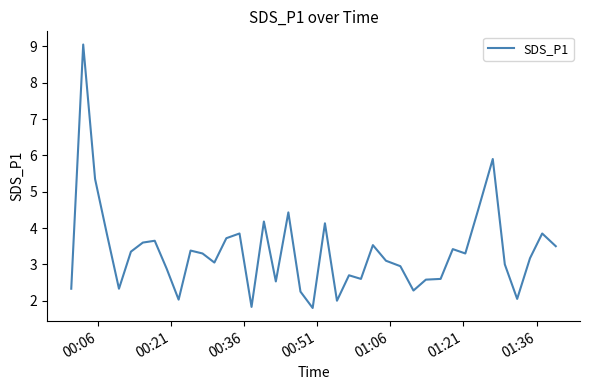

What is the minimum value shown in the chart?

1.8